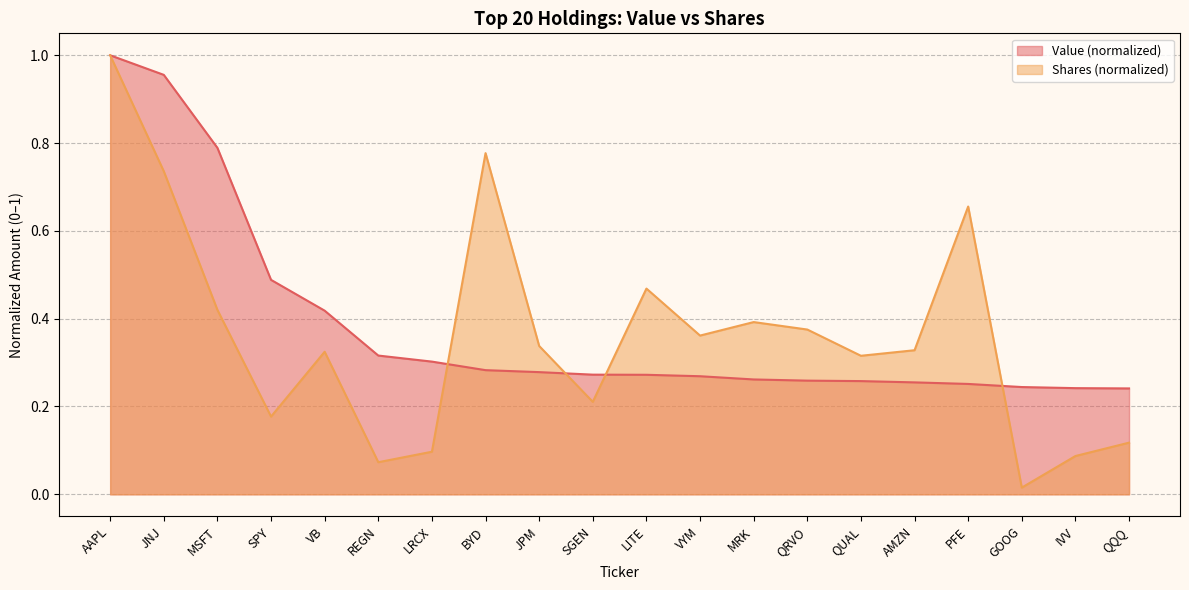

True or false: Shares or principal amount and Value cross at least once.

True